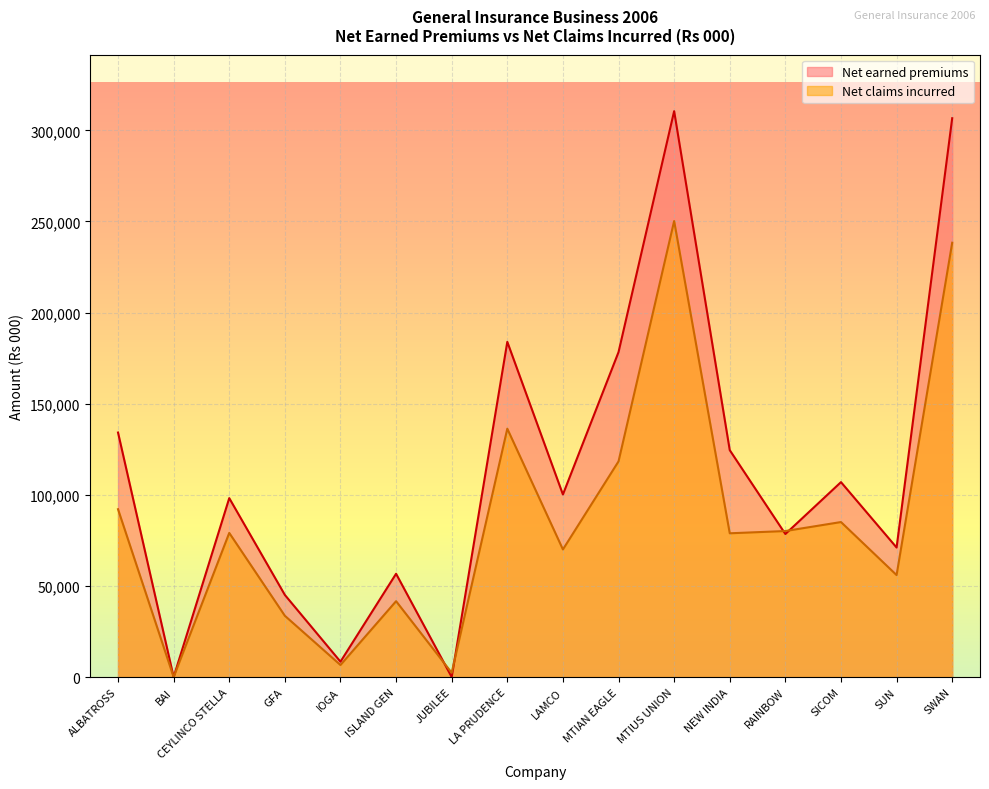

Reading left to right, what are all the values shown in this chart?

Net earned premiums: ALBATROSS=134167	BAI=0	CEYLINCO STELLA=98179	GFA=45064	IOGA=8452	ISLAND GEN=56687	JUBILEE=0	LA PRUDENCE=183926	LAMCO=100176	MTIAN EAGLE=178293	MTIUS UNION=310505	NEW INDIA=124507	RAINBOW=78486	SICOM=106957	SUN=71078	SWAN=306630
Net claims incurred: ALBATROSS=92097	BAI=0	CEYLINCO STELLA=79093	GFA=33628	IOGA=6612	ISLAND GEN=41635	JUBILEE=2364	LA PRUDENCE=136281	LAMCO=70024	MTIAN EAGLE=118344	MTIUS UNION=250218	NEW INDIA=78888	RAINBOW=80127	SICOM=85056	SUN=55960	SWAN=238310